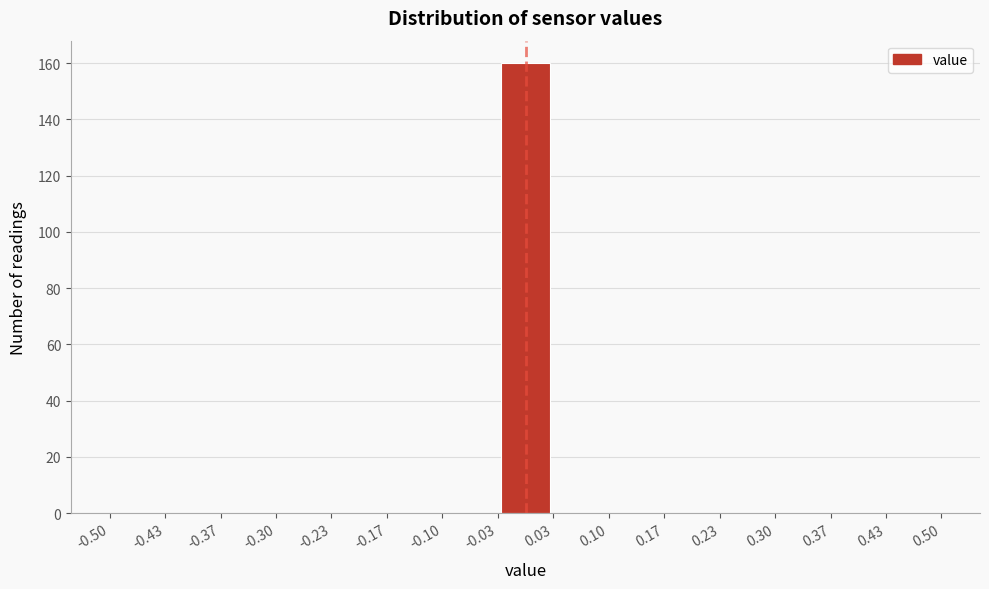

Reading left to right, transcribe this chart: for each bar, give the range it covers on the x-axis and its height. The values are not printed on the chart, so give them approximately, as read against the axis.

-0.50 to -0.43: 0
-0.43 to -0.37: 0
-0.37 to -0.30: 0
-0.30 to -0.23: 0
-0.23 to -0.17: 0
-0.17 to -0.10: 0
-0.10 to -0.03: 0
-0.03 to 0.03: 160
0.03 to 0.10: 0
0.10 to 0.17: 0
0.17 to 0.23: 0
0.23 to 0.30: 0
0.30 to 0.37: 0
0.37 to 0.43: 0
0.43 to 0.50: 0